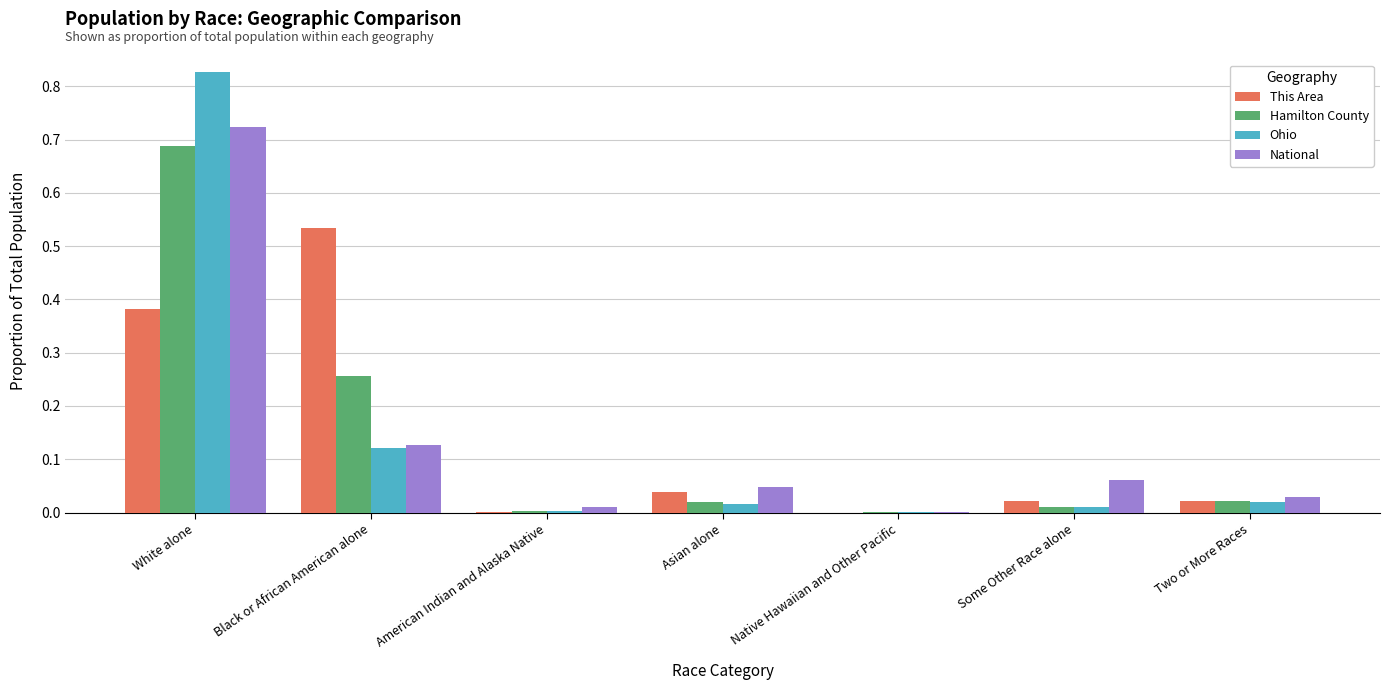

How many groups of bars are there?

7